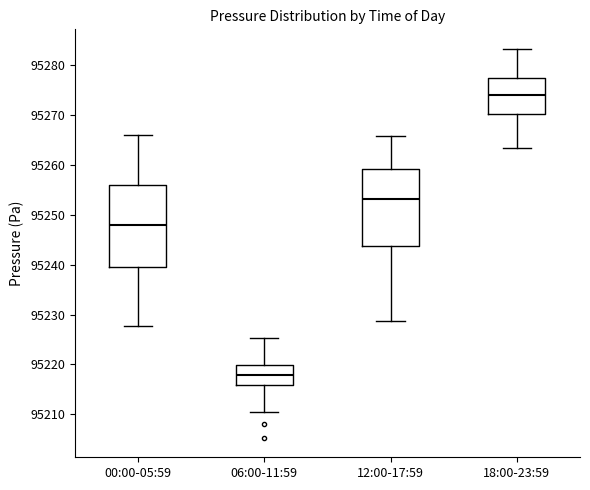

Where does the median line of the box for 06:00-11:59 sit on the y-axis? The values are not printed on the chart, so give them approximately, as read against the axis.

95218